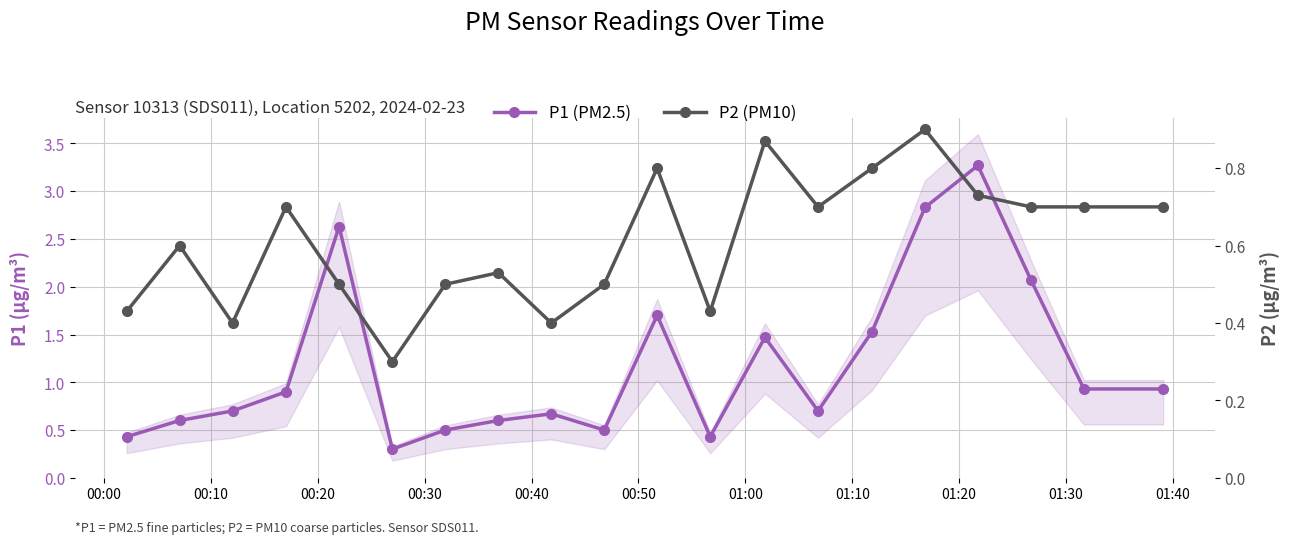

How many interior local peaks does the P2 (PM10) series have?

6